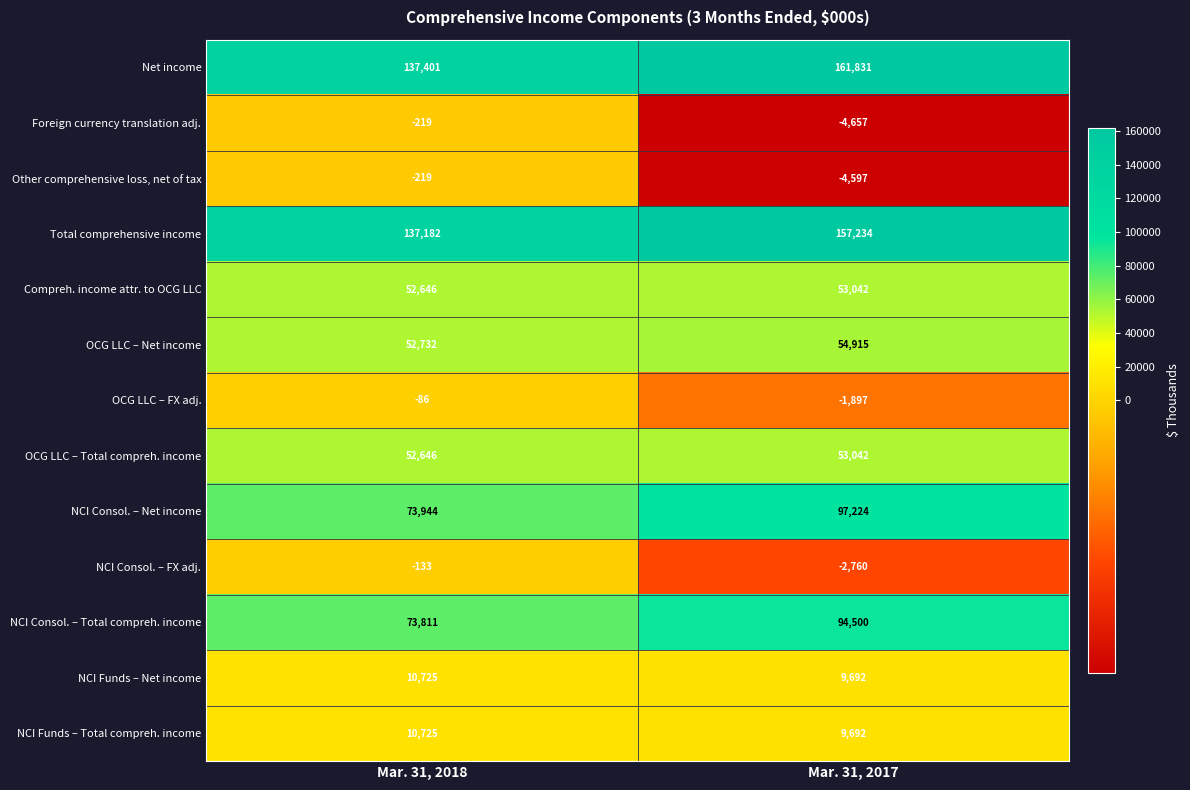

What is the approximate value of NCI Funds – Total compreh. income at Mar. 31, 2017, to the nearest 50?

9700